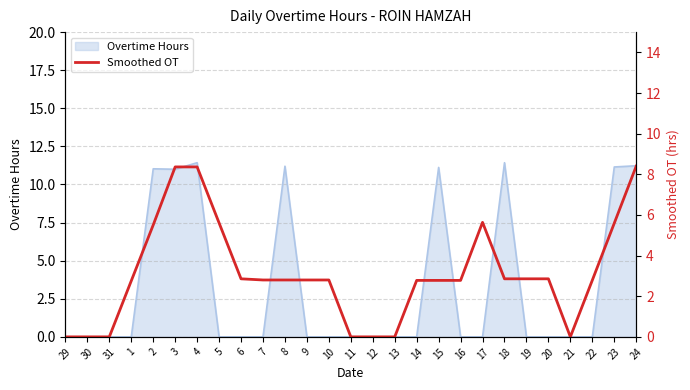

What is the highest value of the Overtime Hours series?

11.4